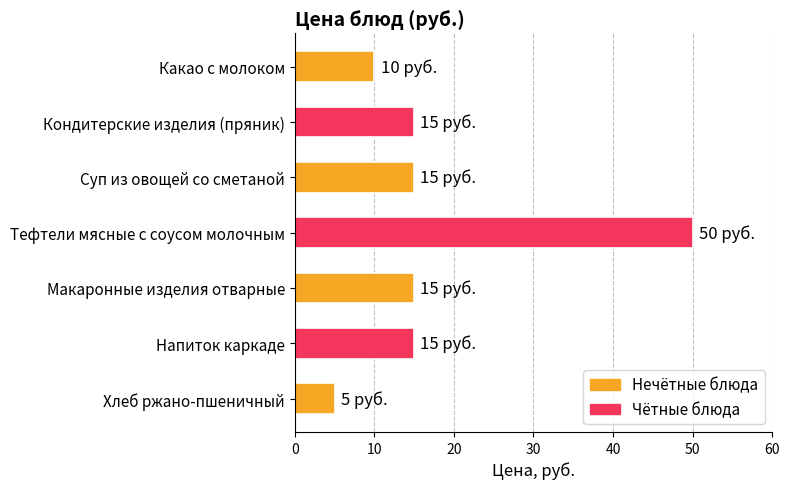

True or false: the data shows 4 at Напиток каркаде.

False